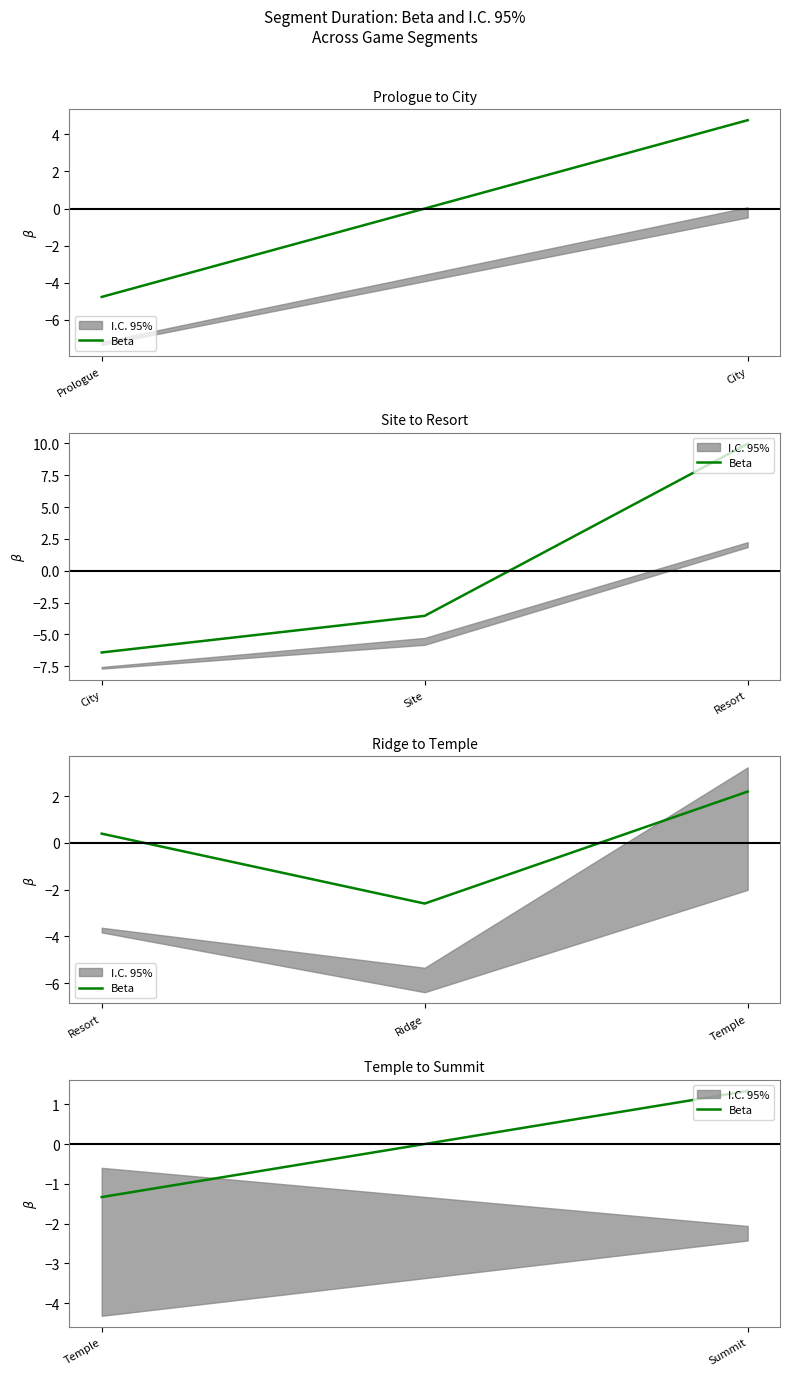

Does the chart have visible grid lines?

No